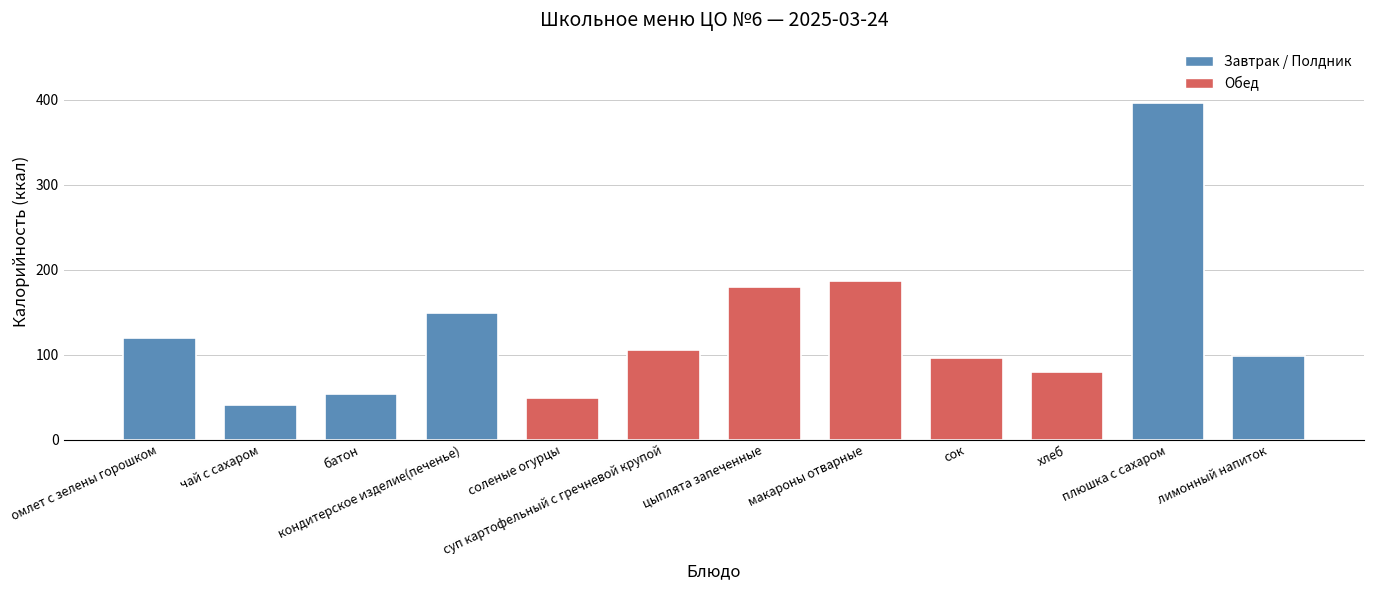

What is the label of the 5th bar from the right?

макароны отварные